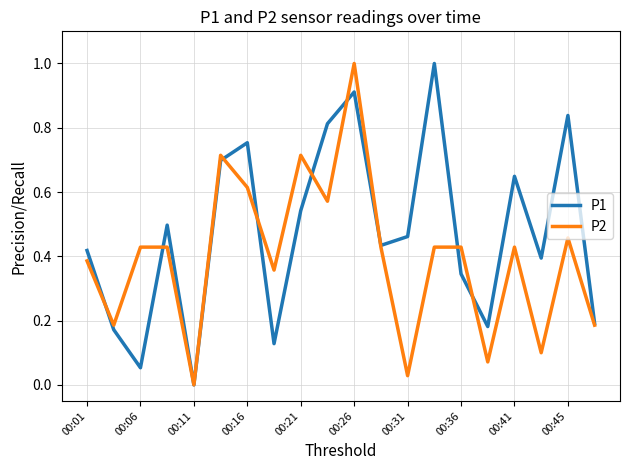

In P1, how many points are higher than both neighbors (excluding endpoints)?

6